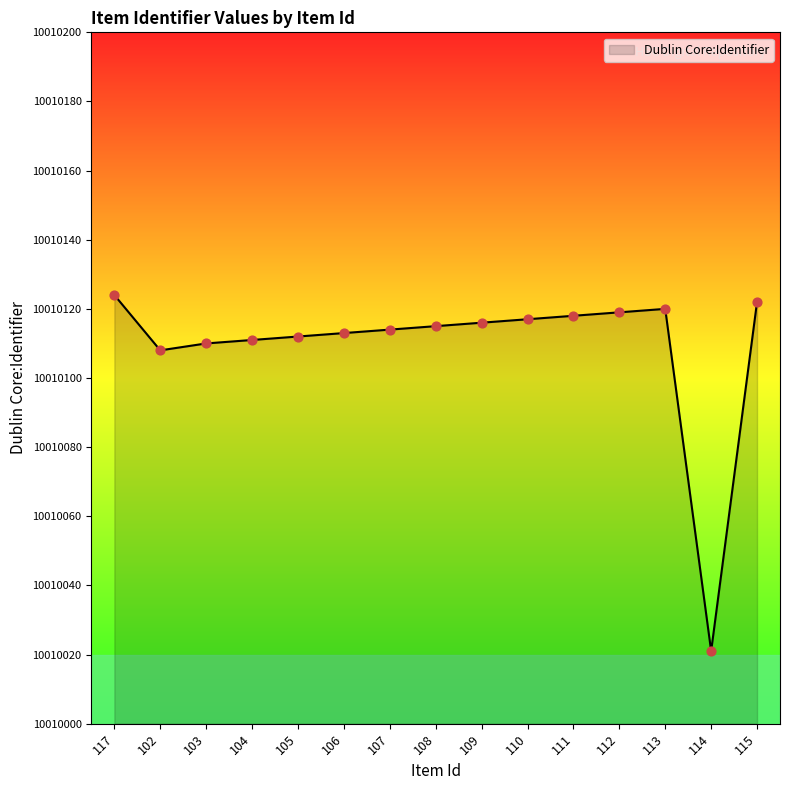

Between 106 and 111, which is larger?

111